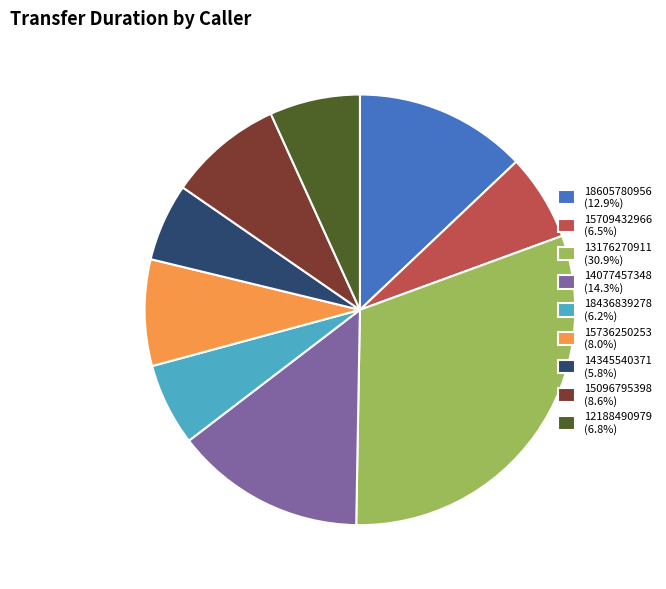

Is the sum of 14345540371 (5.8%) and 15096795398 (8.6%) greater than half?

No